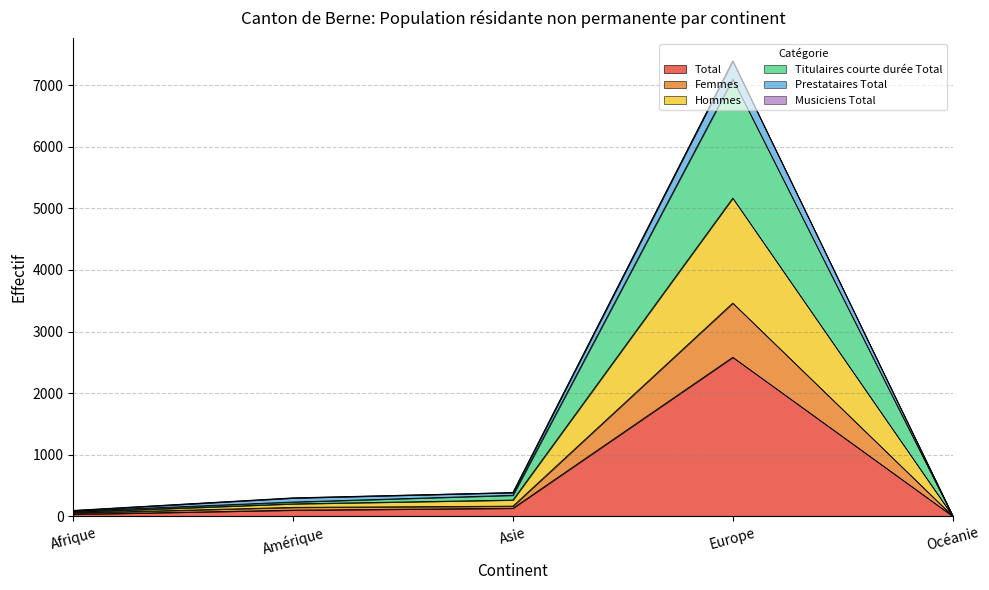

Which category has the lowest value in the Femmes series?

Océanie